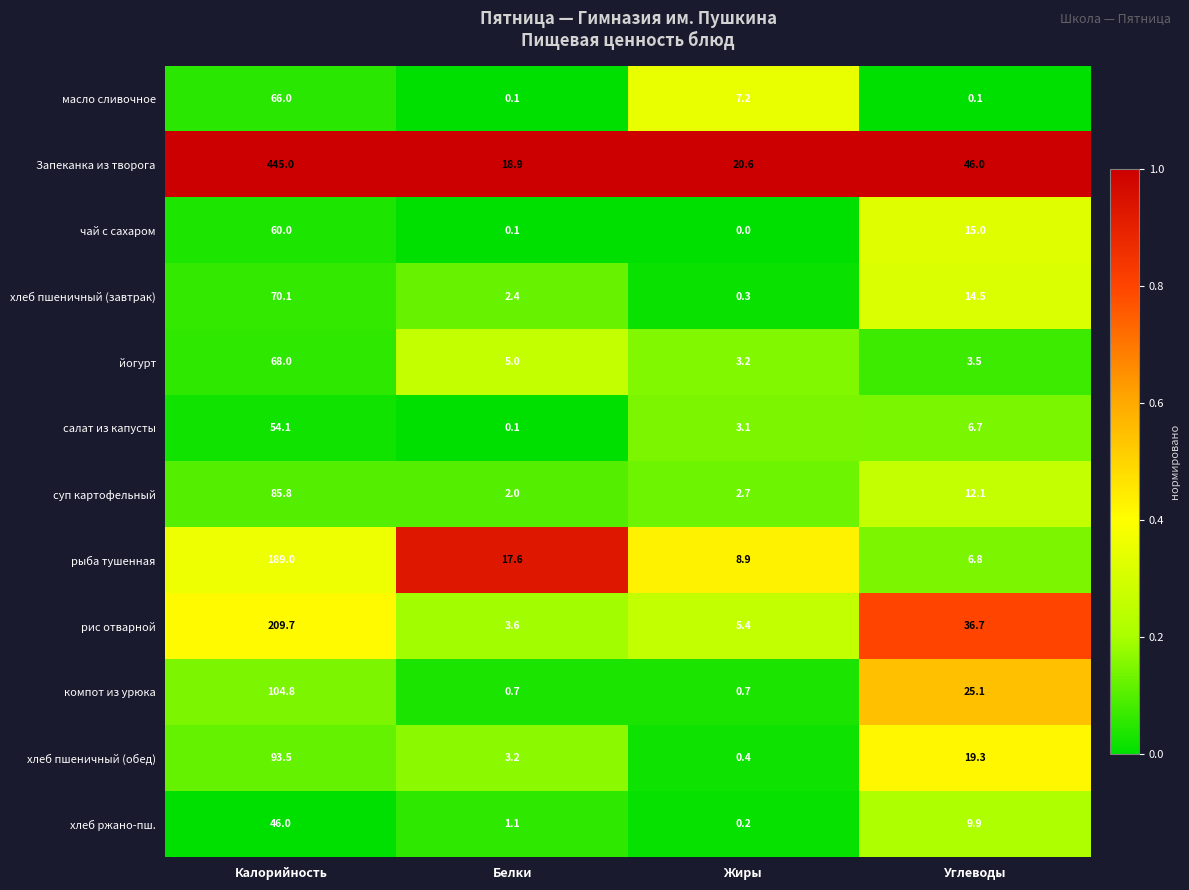

What is the total value across all series at Калорийность?

1492.0